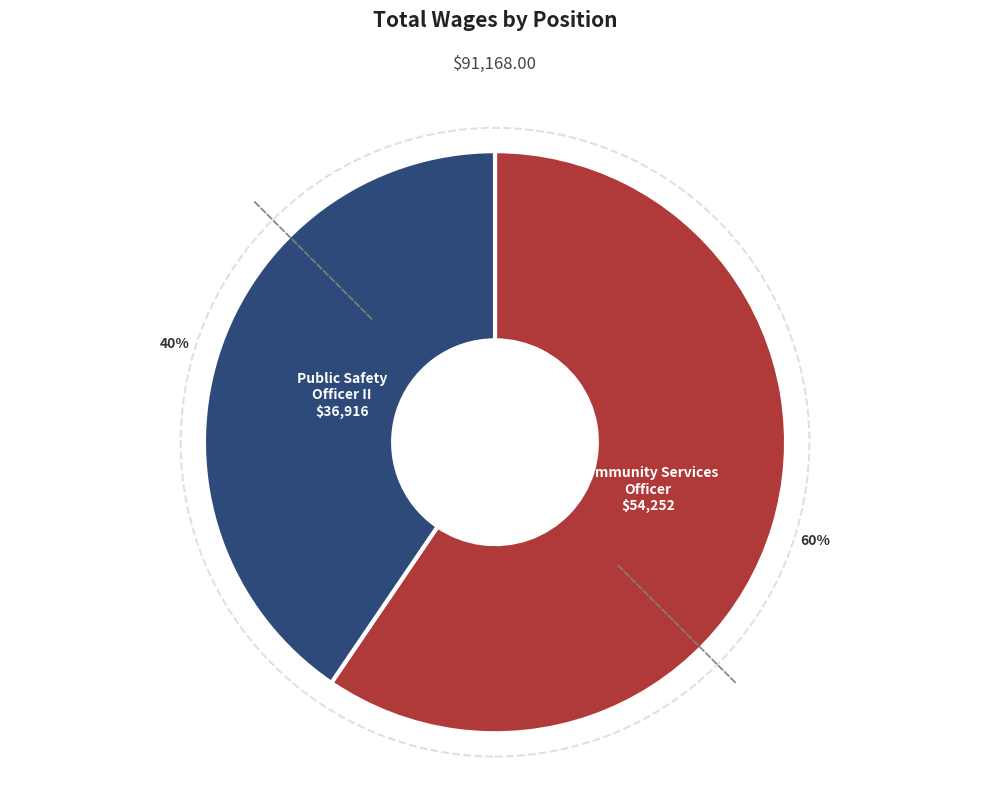

True or false: Public Safety Officer II accounts for 52% of the total.

False